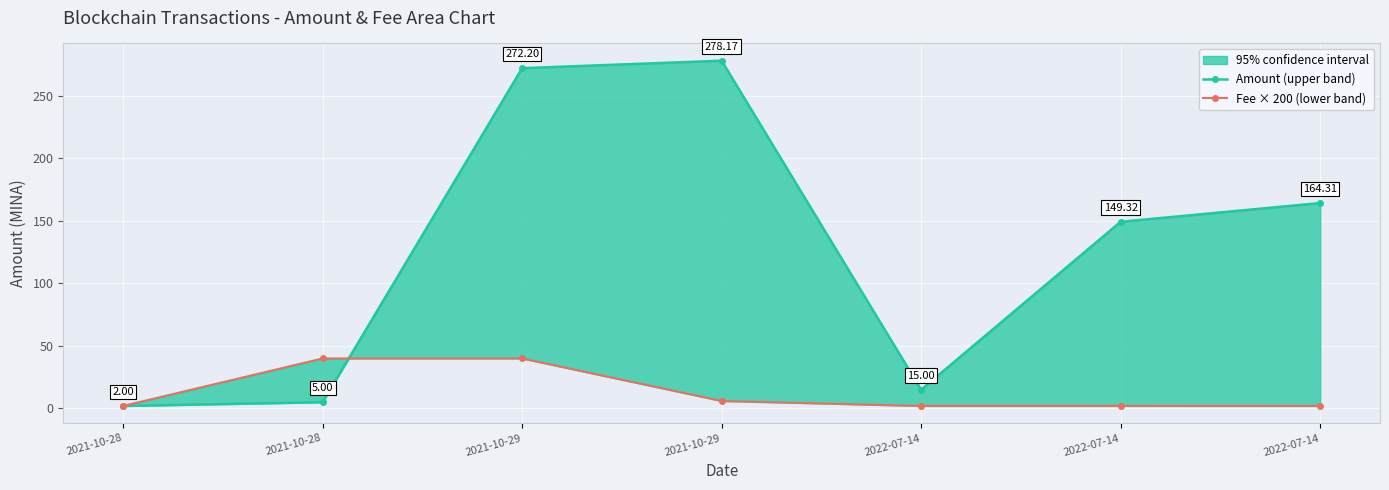

Rank the series at 2021-10-29 from lowest to highest value.

Fee × 200 (lower band), Amount (upper band)